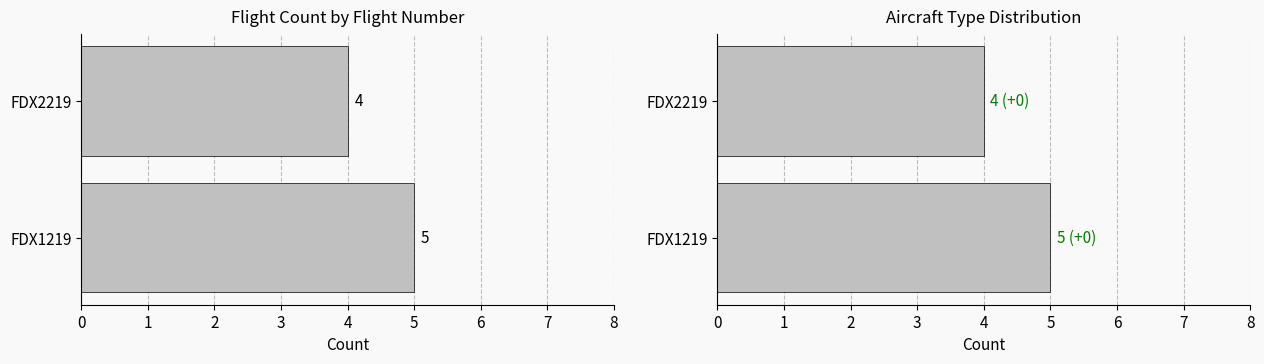

The value at FDX1219 is 5. True or false?

True